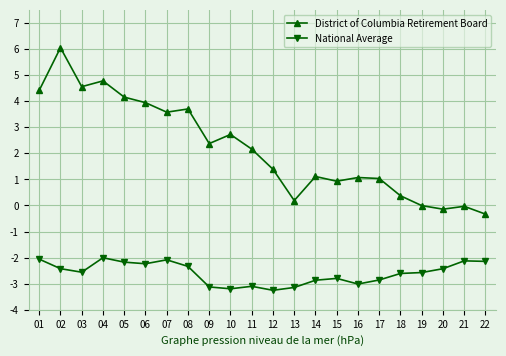

True or false: District of Columbia Retirement Board has more than 1 points higher than both neighbors.

True